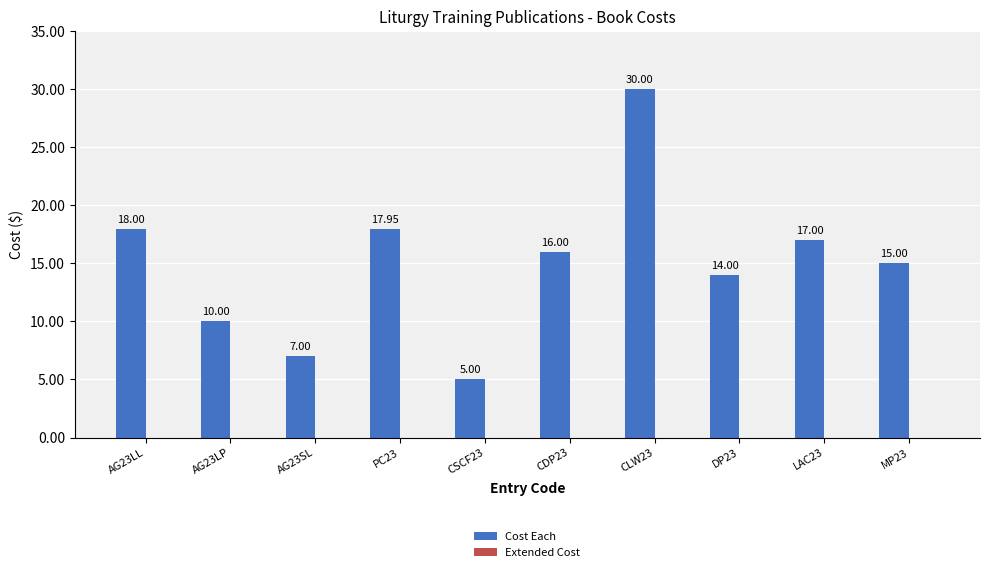

What is the sum of the values at CDP23 and MP23?

31.0